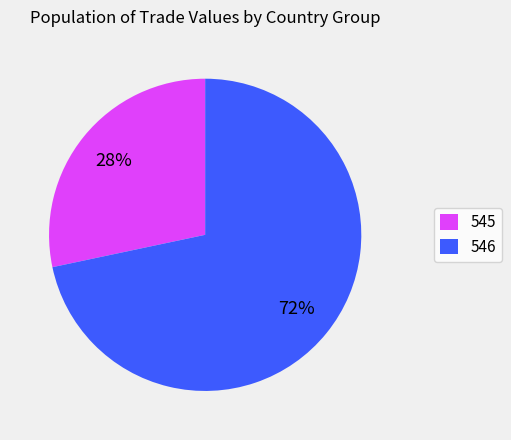

To the nearest percent, what portion does 545 represent?

28%